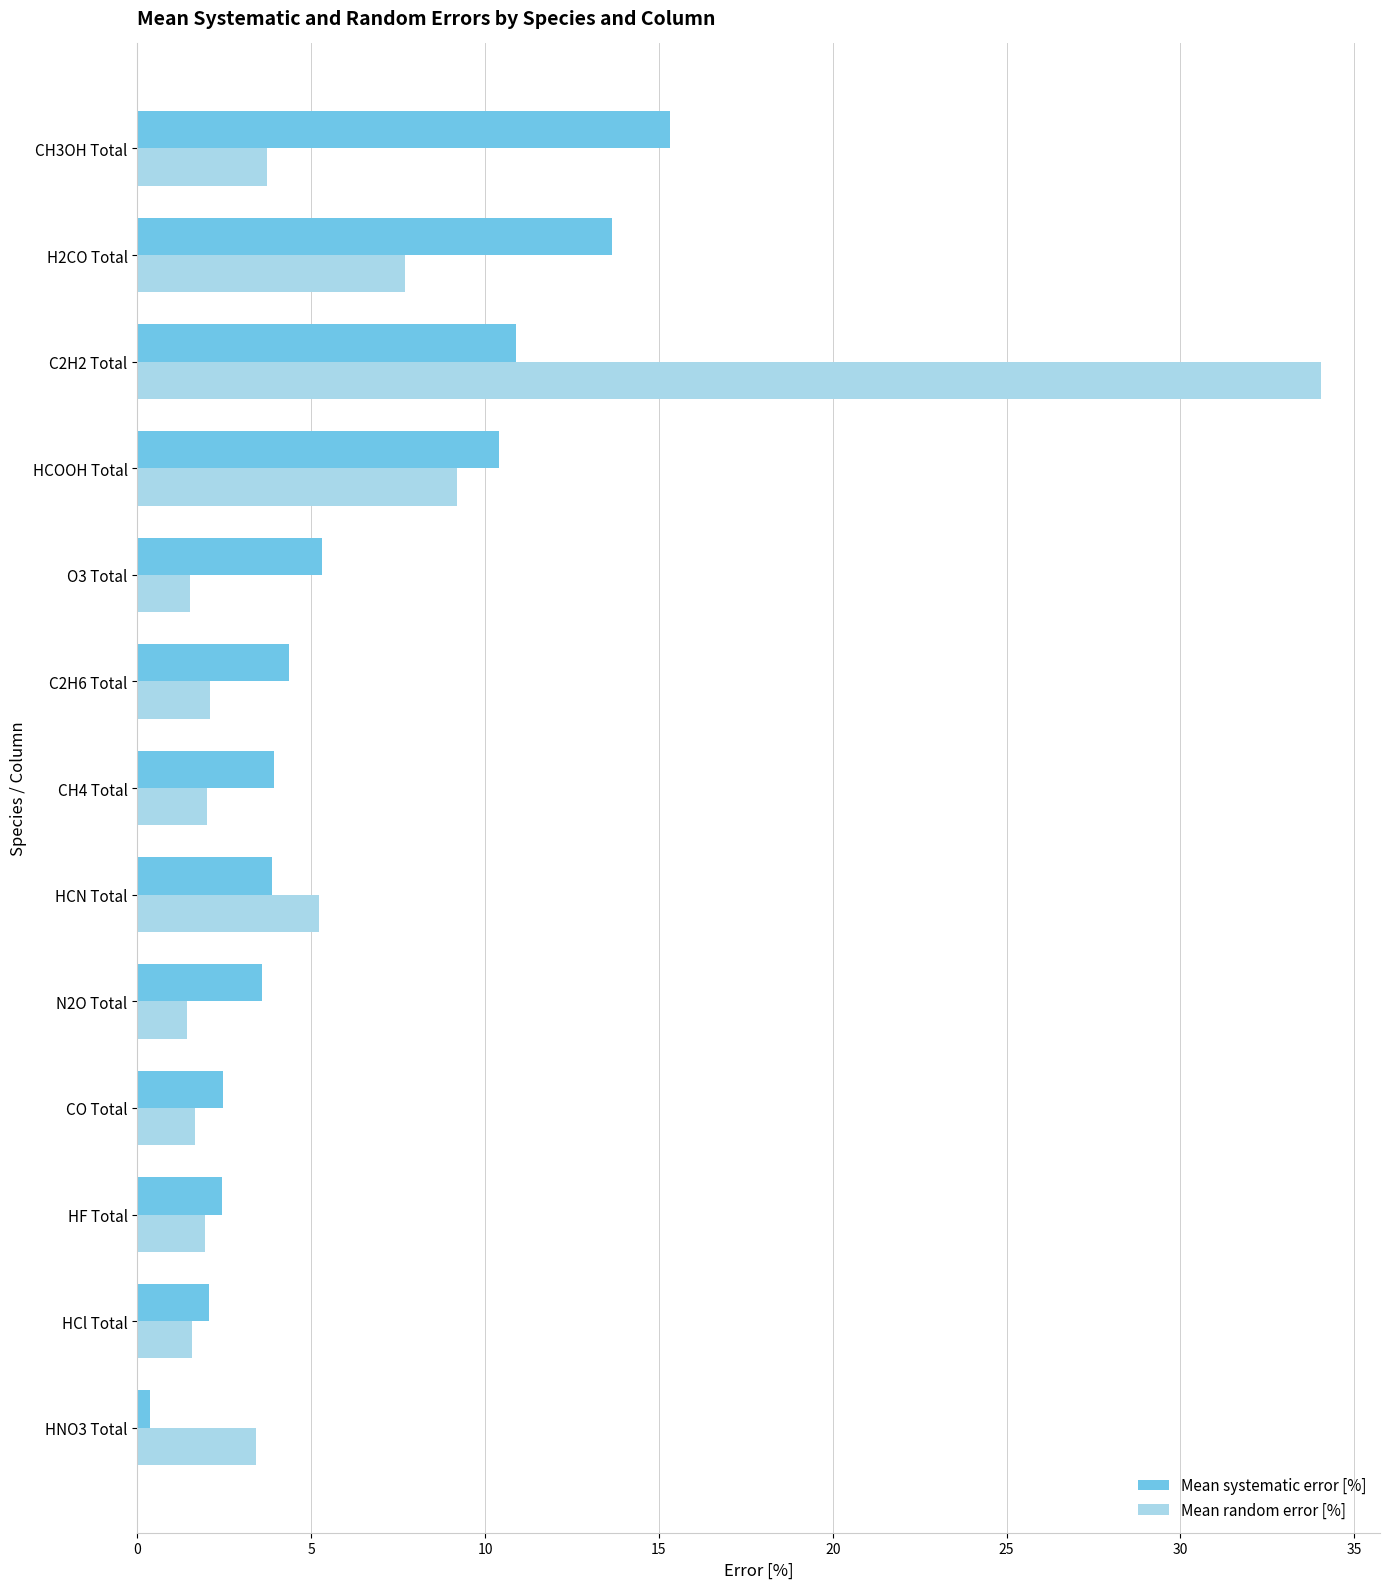

At which category does the chart reach its peak across all series?

C2H2 Total